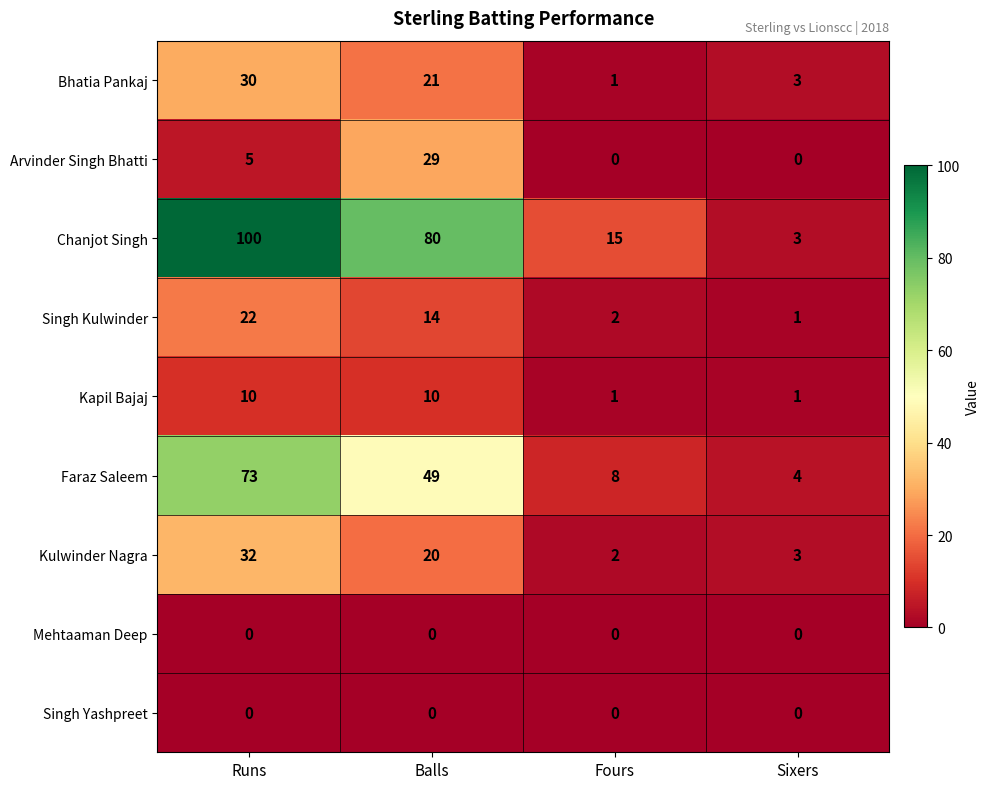

Rank the categories by Faraz Saleem value from highest to lowest.

Runs, Balls, Fours, Sixers